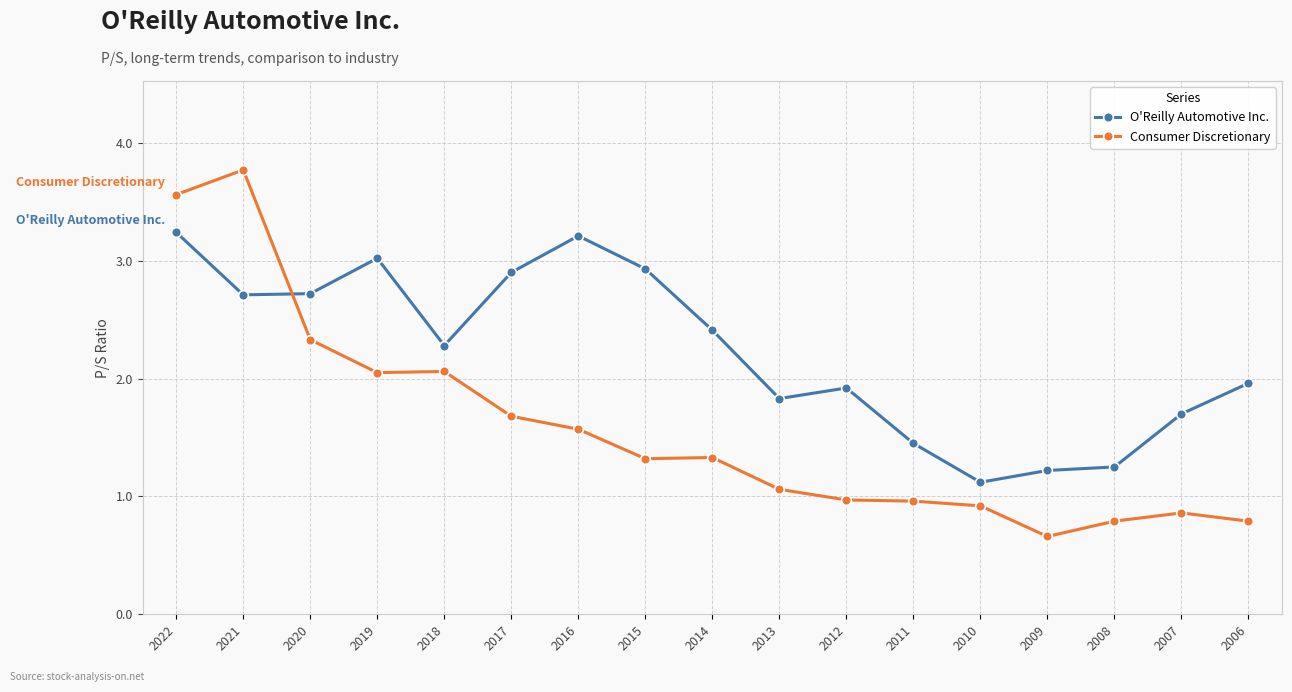

Between 2020 and 2018, which series saw the biggest shift?

O'Reilly Automotive Inc.